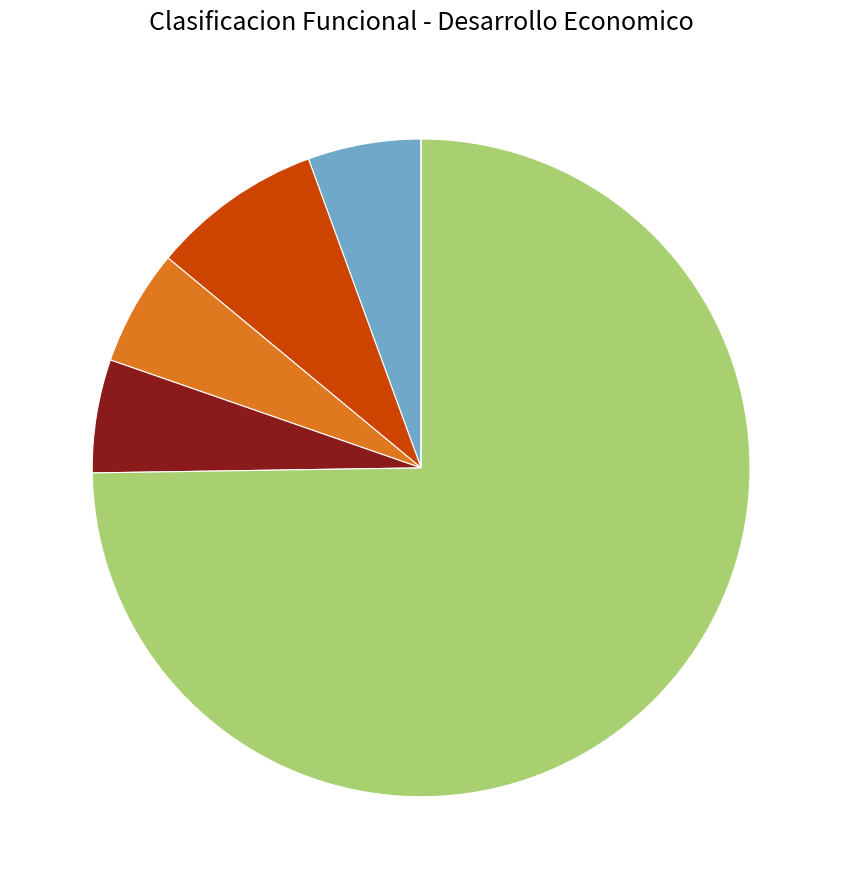

Is there a majority slice in this chart?

Yes